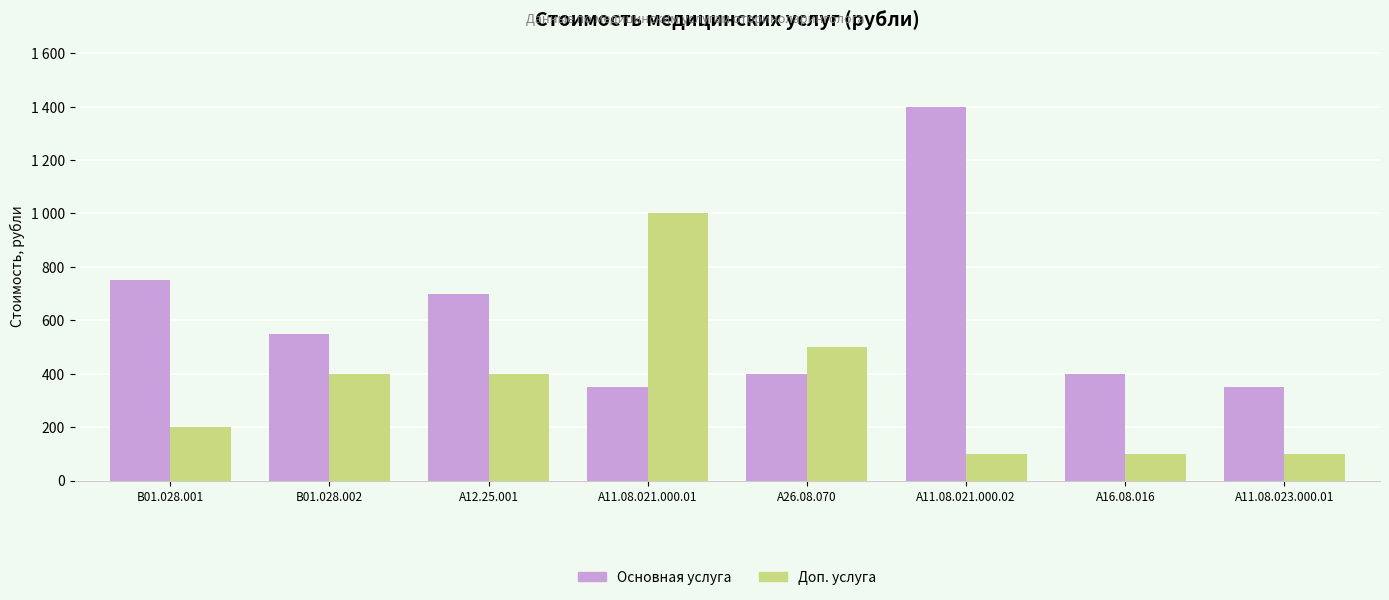

Reading left to right, extract all data points from this chart.

Основная услуга: B01.028.001=750	B01.028.002=550	A12.25.001=700	A11.08.021.000.01=350	A26.08.070=400	A11.08.021.000.02=1400	A16.08.016=400	A11.08.023.000.01=350
Доп. услуга: B01.028.001=200	B01.028.002=400	A12.25.001=400	A11.08.021.000.01=1000	A26.08.070=500	A11.08.021.000.02=100	A16.08.016=100	A11.08.023.000.01=100